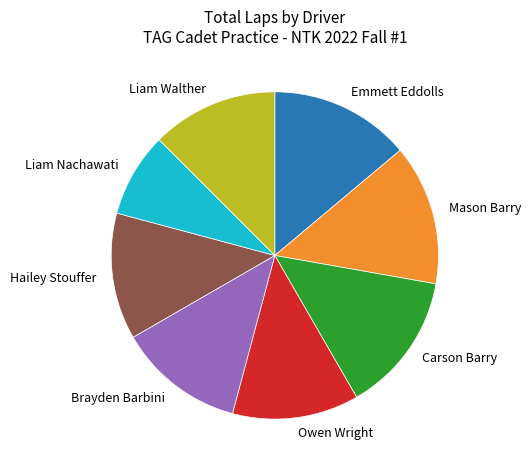

Which slice is the smallest?

Liam Nachawati